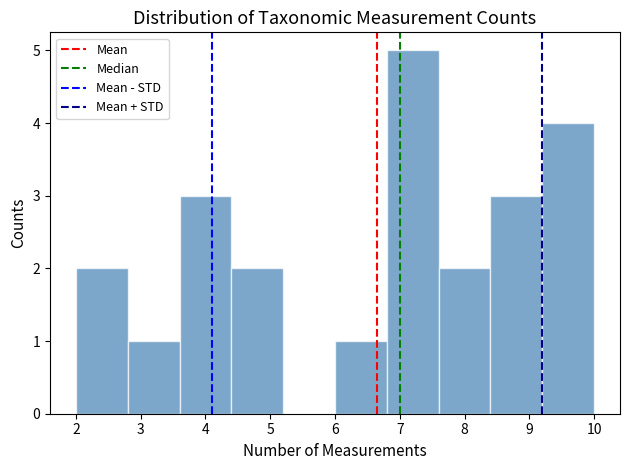

How tall is the bar that spans 2.0 to 2.8 on the x-axis? The values are not printed on the chart, so give them approximately, as read against the axis.

2